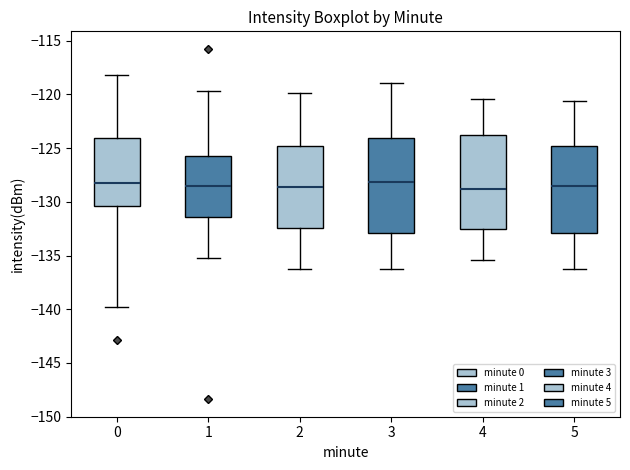

Reading left to right, transcribe this box plot: for each box, give where its median line is, the range the box spans, and where its two whiskers end, as read against the y-axis. The values are not printed on the chart, so give them approximately, as read against the axis.

0: median -128.5, box -130.5 to -124.0, whiskers -140.0 to -118.0
1: median -128.5, box -131.5 to -126.0, whiskers -135.0 to -119.5
2: median -128.5, box -132.5 to -125.0, whiskers -136.0 to -120.0
3: median -128.0, box -133.0 to -124.0, whiskers -136.0 to -119.0
4: median -129.0, box -132.5 to -124.0, whiskers -135.5 to -120.5
5: median -128.5, box -133.0 to -125.0, whiskers -136.0 to -120.5